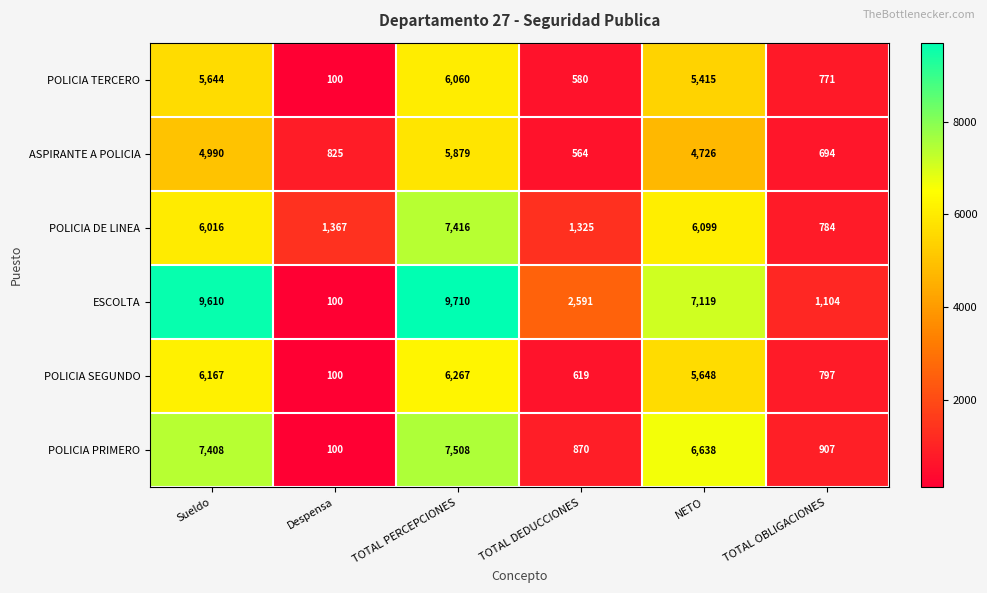

Which series changed the most between Sueldo and TOTAL PERCEPCIONES?

POLICIA DE LINEA